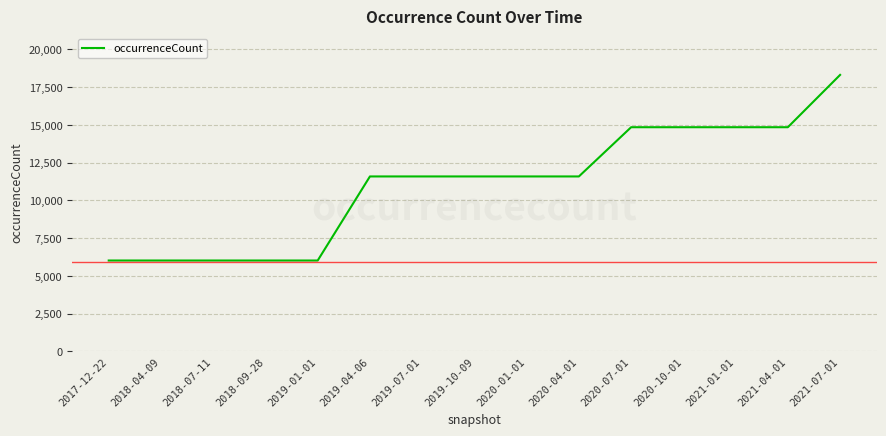

How many lines are shown in the chart?

1